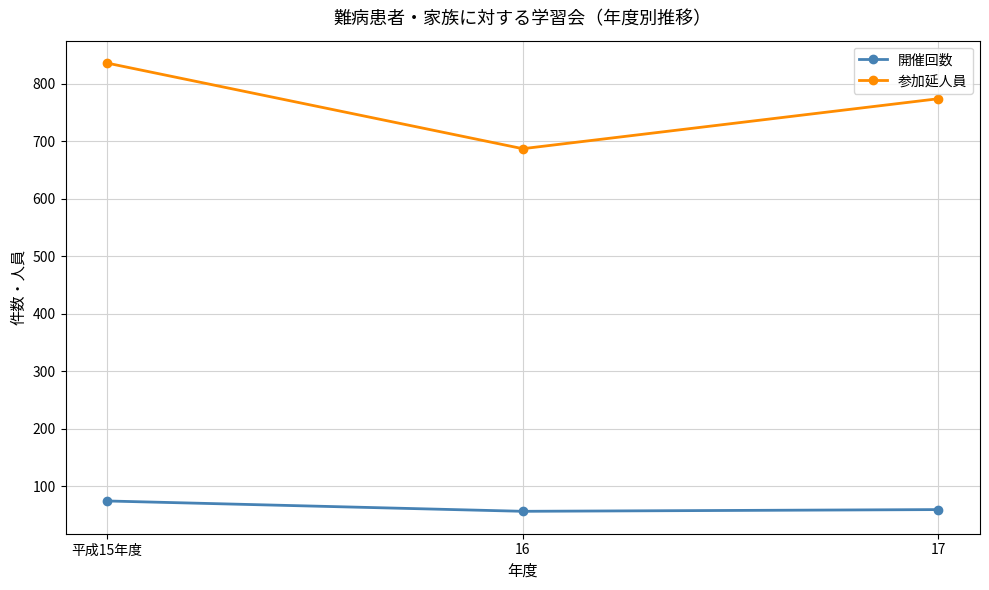

Rank the categories by 参加延人員 value from highest to lowest.

平成15年度, 17, 16